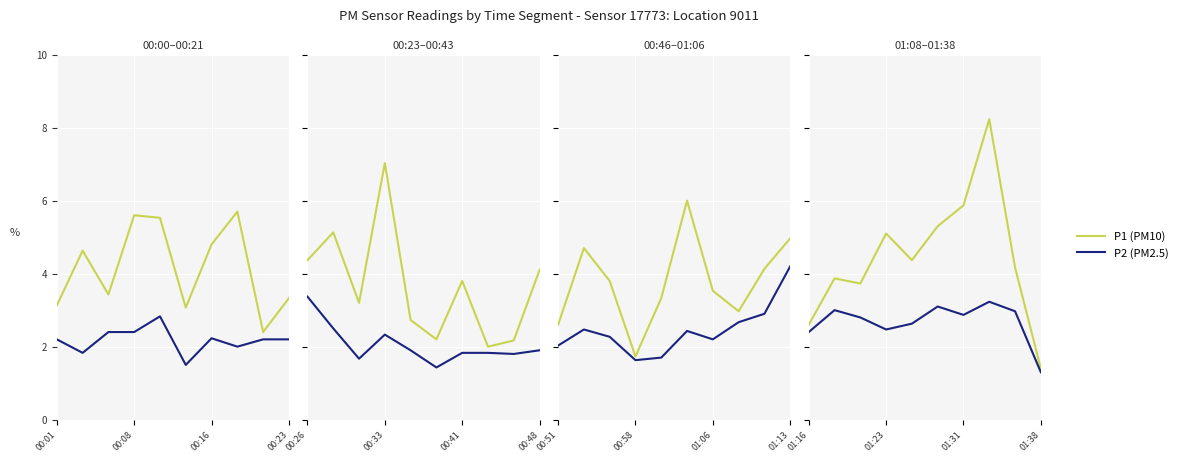

Which has a higher value, 01:16 or 01:31?

01:31